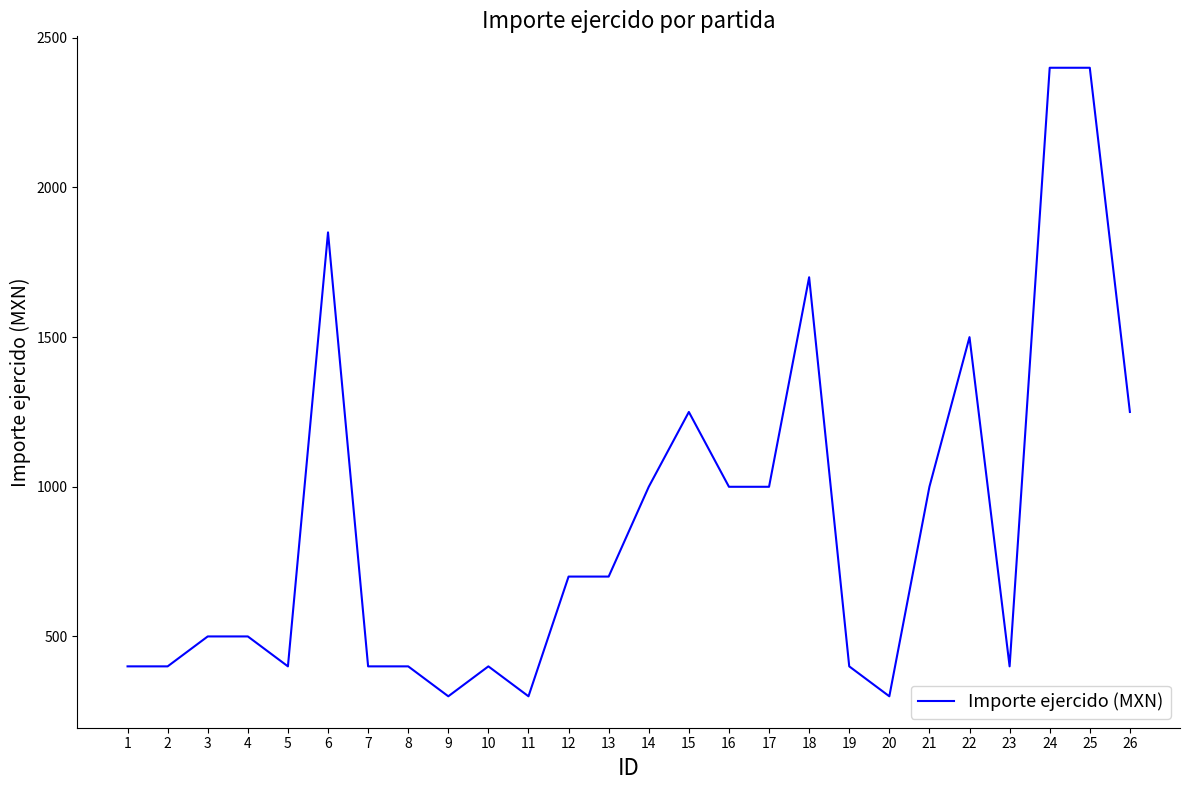

What is the minimum value shown in the chart?

300